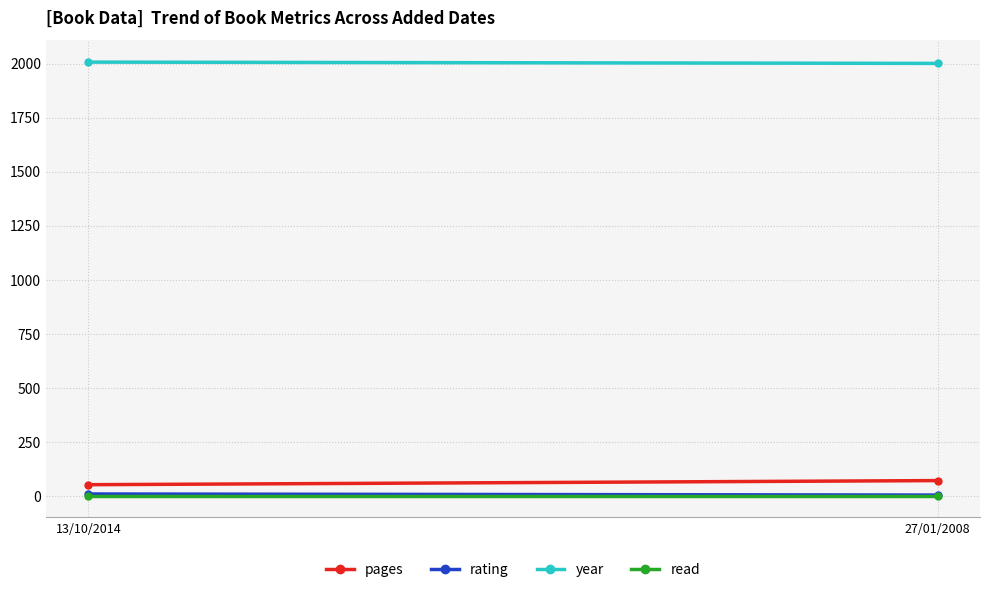

Which series has the largest range (max minus min)?

pages